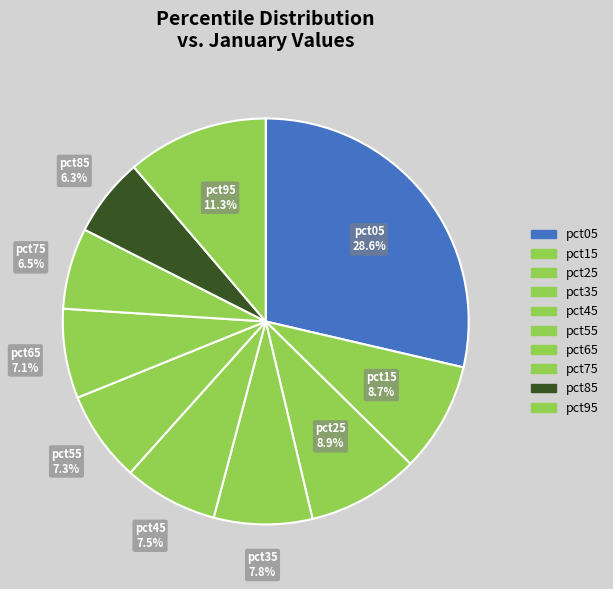

Is there any slice that represents more than half of the pie?

No